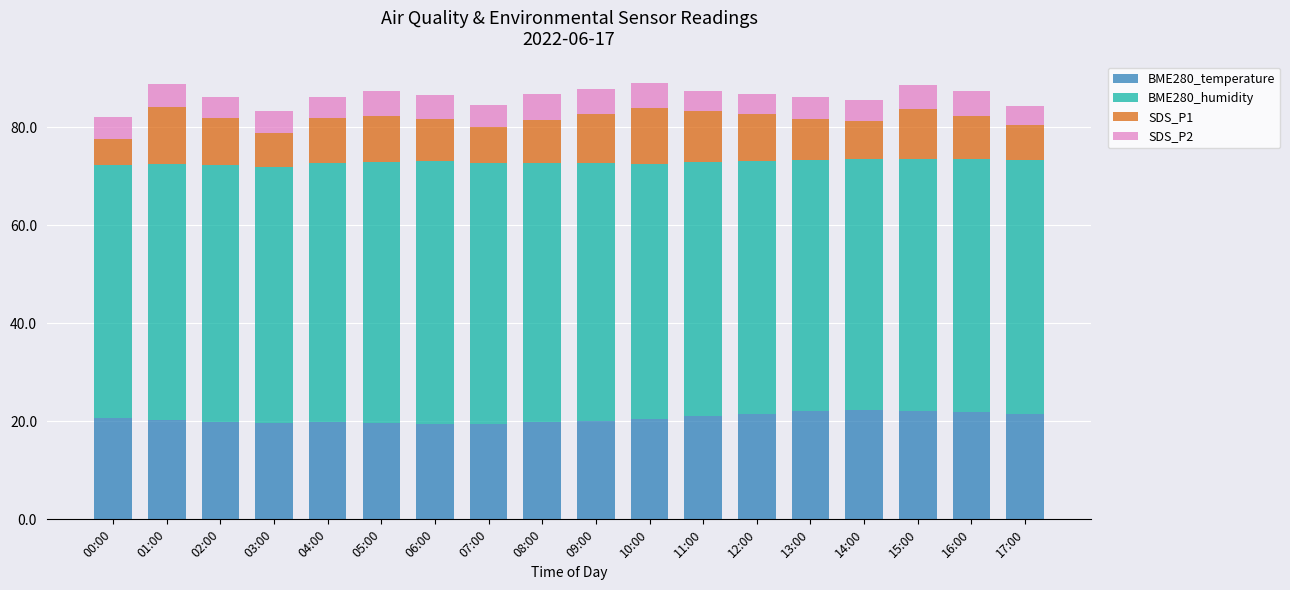

What is the average value of the BME280_temperature series?

20.6